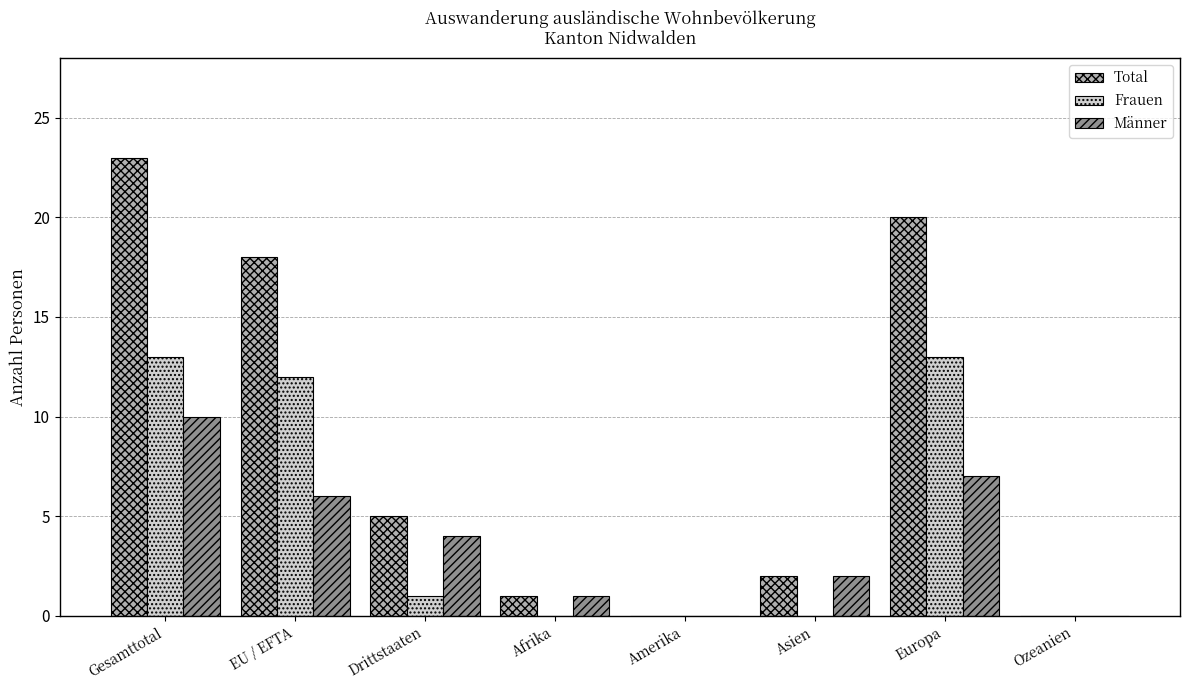

Reading right to left, list all the values displayed in this chart.

Total: Ozeanien=0	Europa=20	Asien=2	Amerika=0	Afrika=1	Drittstaaten=5	EU / EFTA=18	Gesamttotal=23
Frauen: Ozeanien=0	Europa=13	Asien=0	Amerika=0	Afrika=0	Drittstaaten=1	EU / EFTA=12	Gesamttotal=13
Männer: Ozeanien=0	Europa=7	Asien=2	Amerika=0	Afrika=1	Drittstaaten=4	EU / EFTA=6	Gesamttotal=10